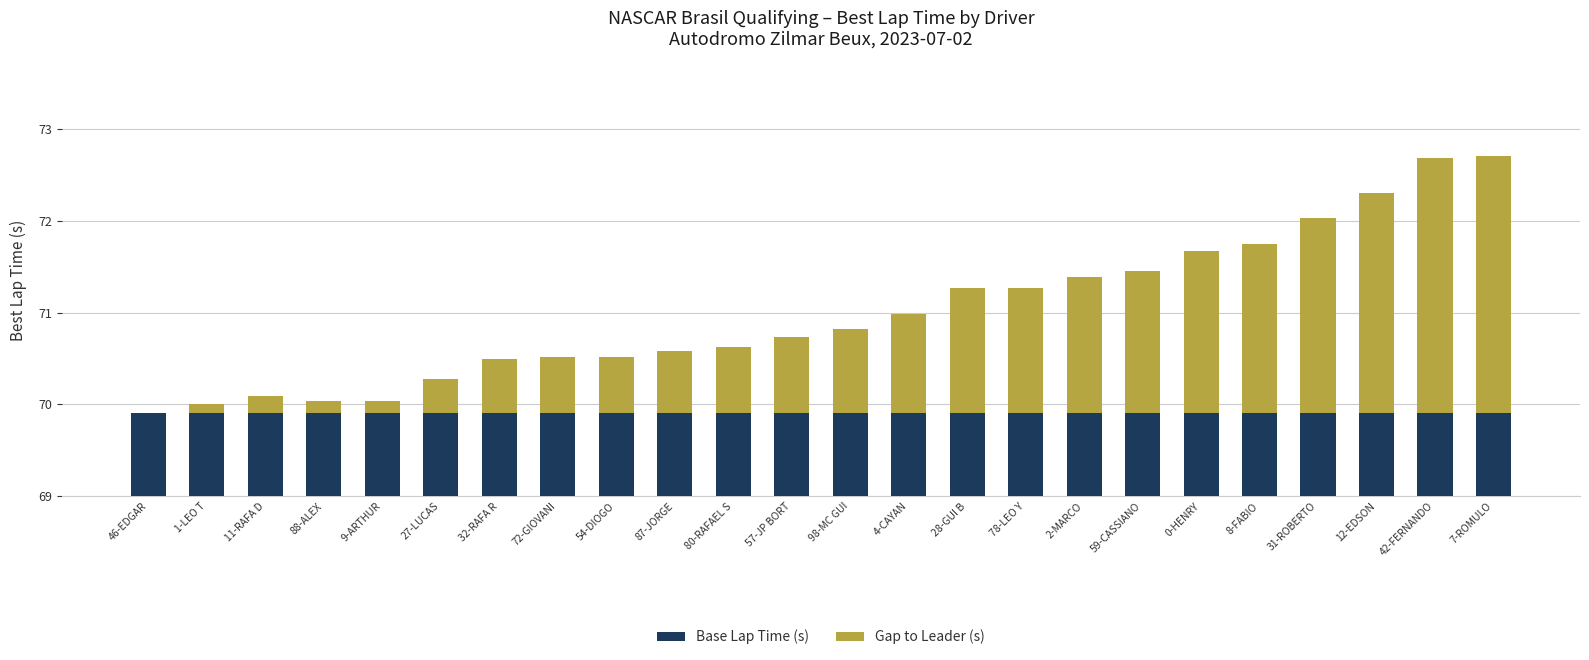

What is the label of the 2nd bar from the right?

42-FERNANDO